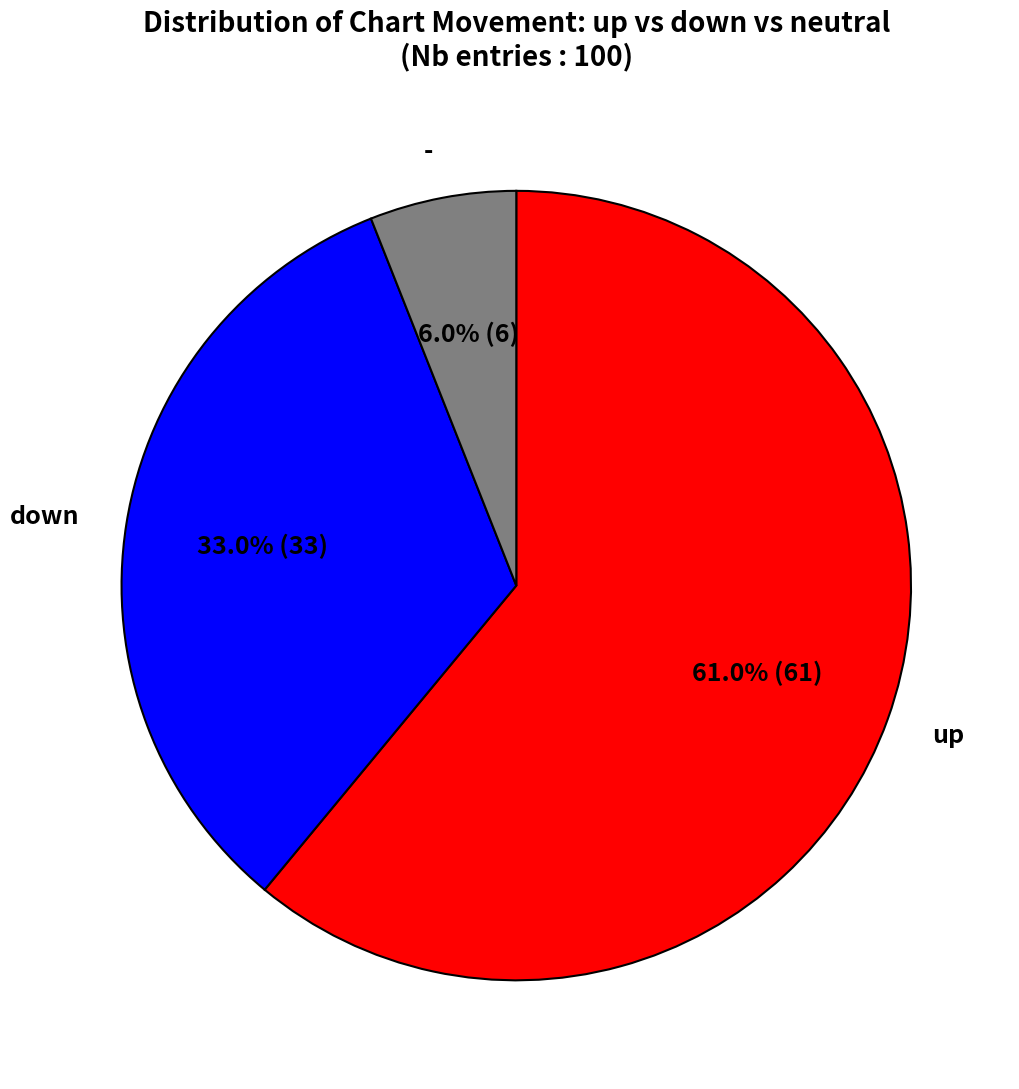

What percentage is the up slice, to the nearest percent?

61%